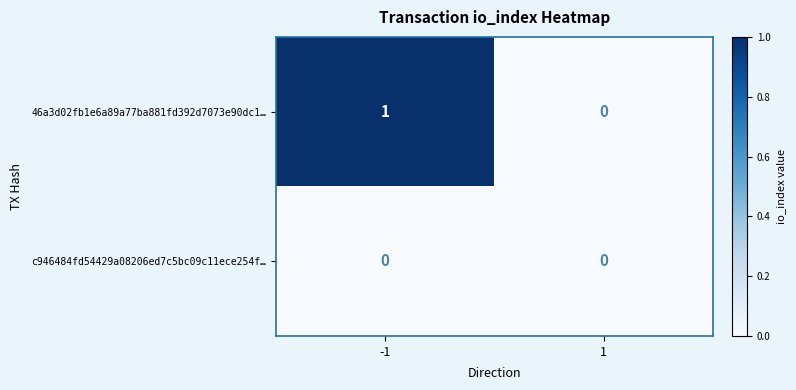

List the series in order of their peak value, highest first.

46a3d02fb1e6a89a77ba881fd392d7073e90dc1…, c946484fd54429a08206ed7c5bc09c11ece254f…